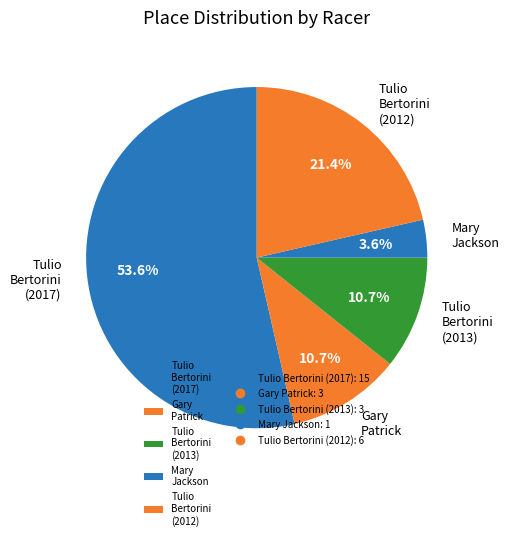

Does Tulio Bertorini (2013) account for over 50% of the chart?

No